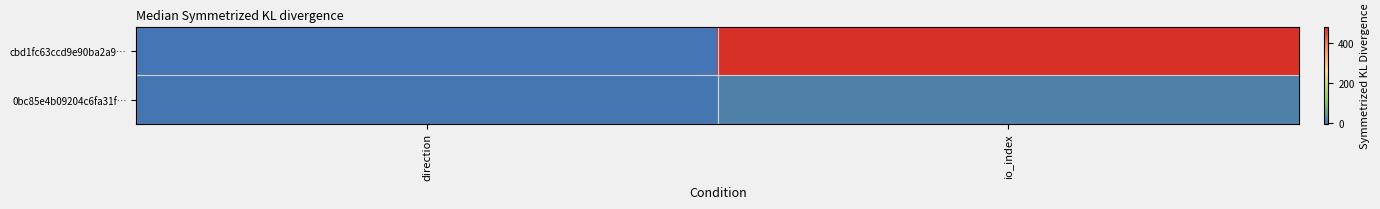

List the series in order of their overall mean, highest first.

cbd1fc63ccd9e90ba2a9…, 0bc85e4b09204c6fa31f…